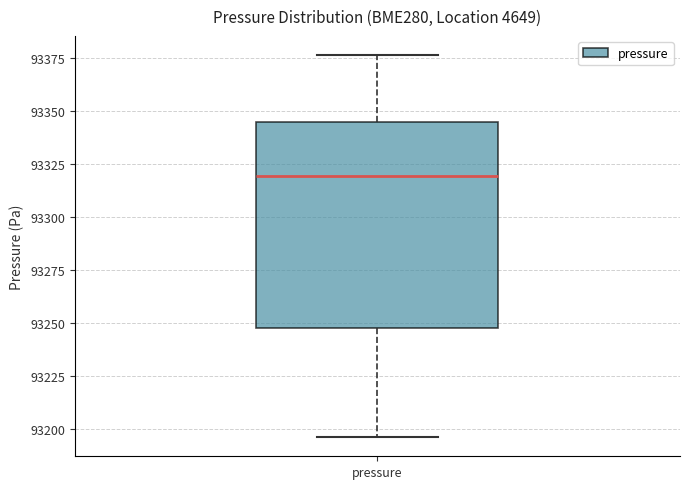

Read this box plot against the y-axis: the position of the median line, the range covered by the box, and the ends of both whiskers. The values are not printed on the chart, so give them approximately, as read against the axis.

median 93320, box 93245 to 93345, whiskers 93195 to 93375